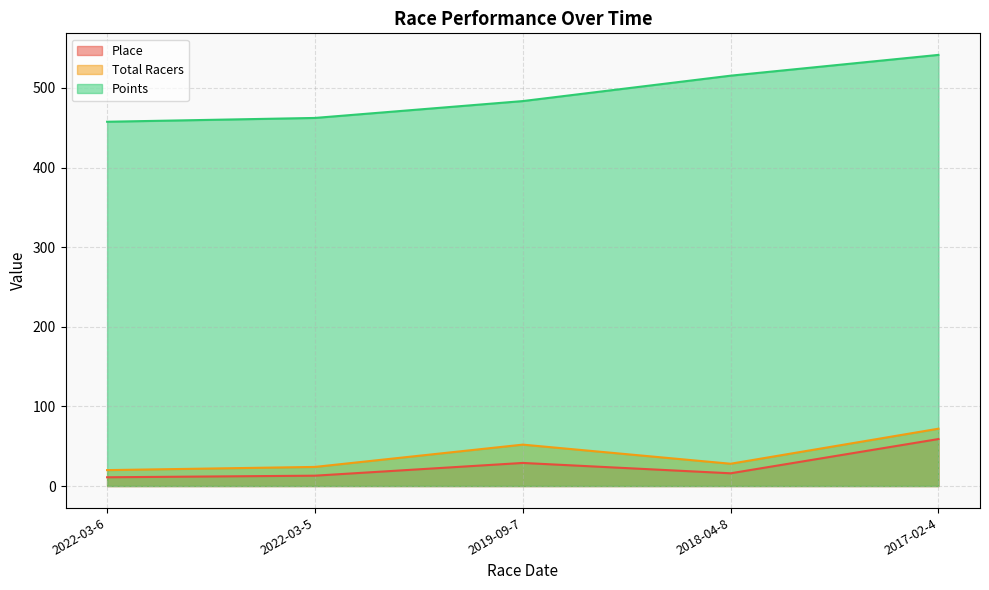

Does the chart display data point markers on the line(s)?

No